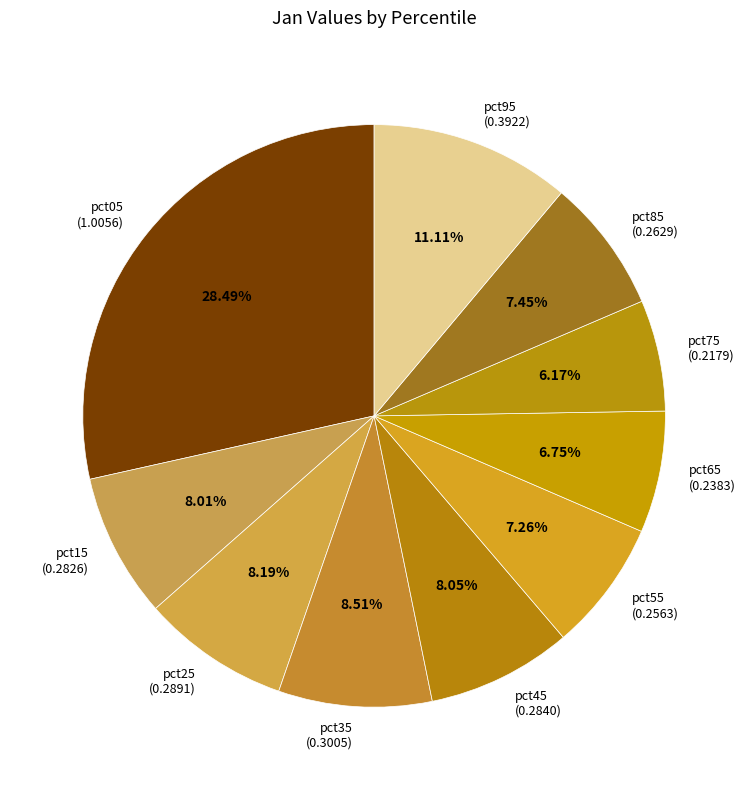

To the nearest percent, what percentage of the pie is pct05?

28%